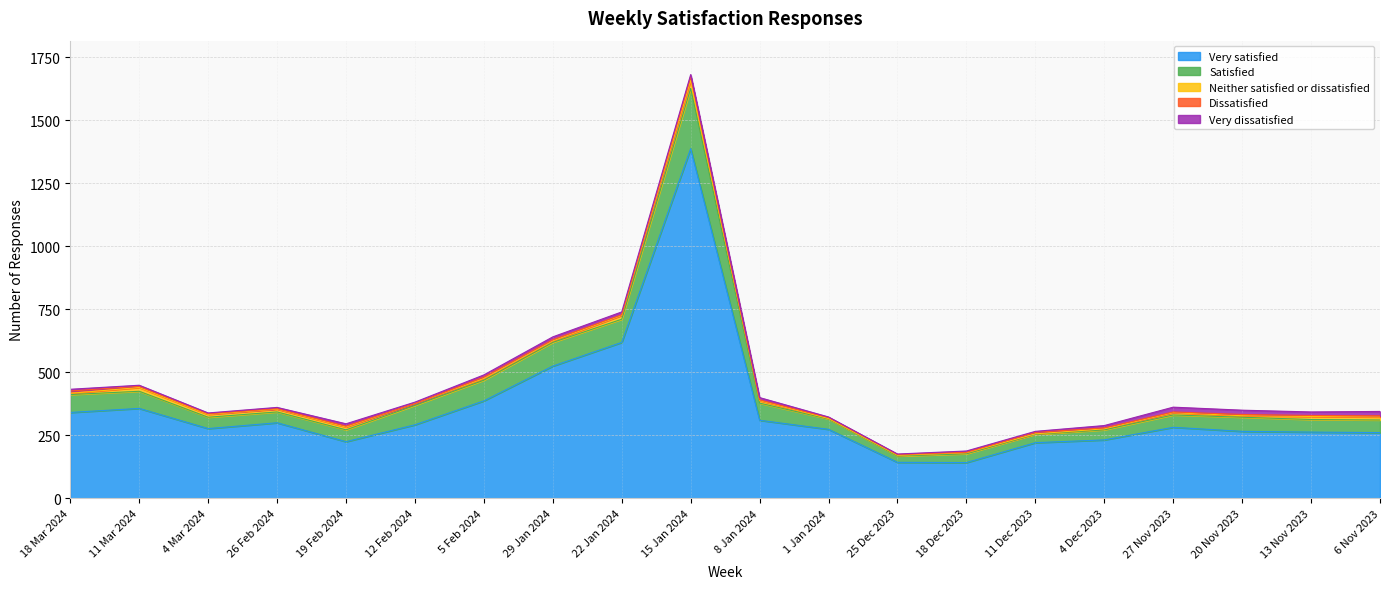

Between 18 Dec 2023 and 15 Jan 2024, which is larger?

15 Jan 2024